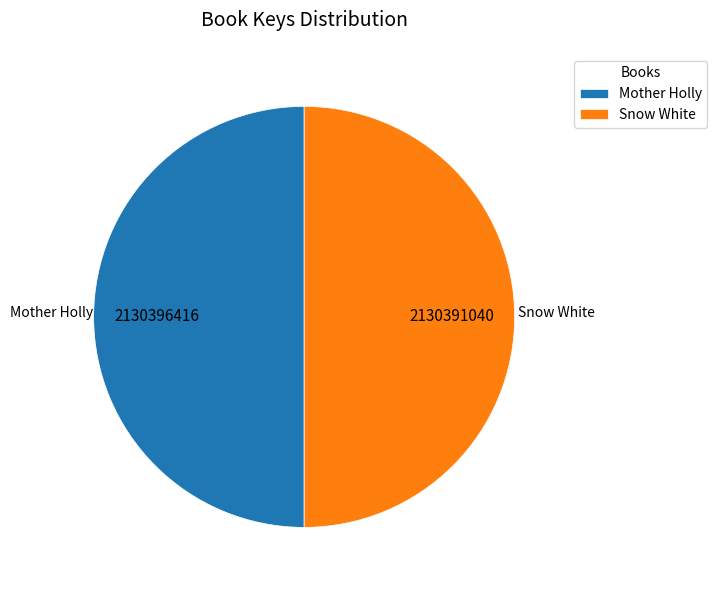

Approximately how many times larger is the value at Snow White compared to Mother Holly?

1.0